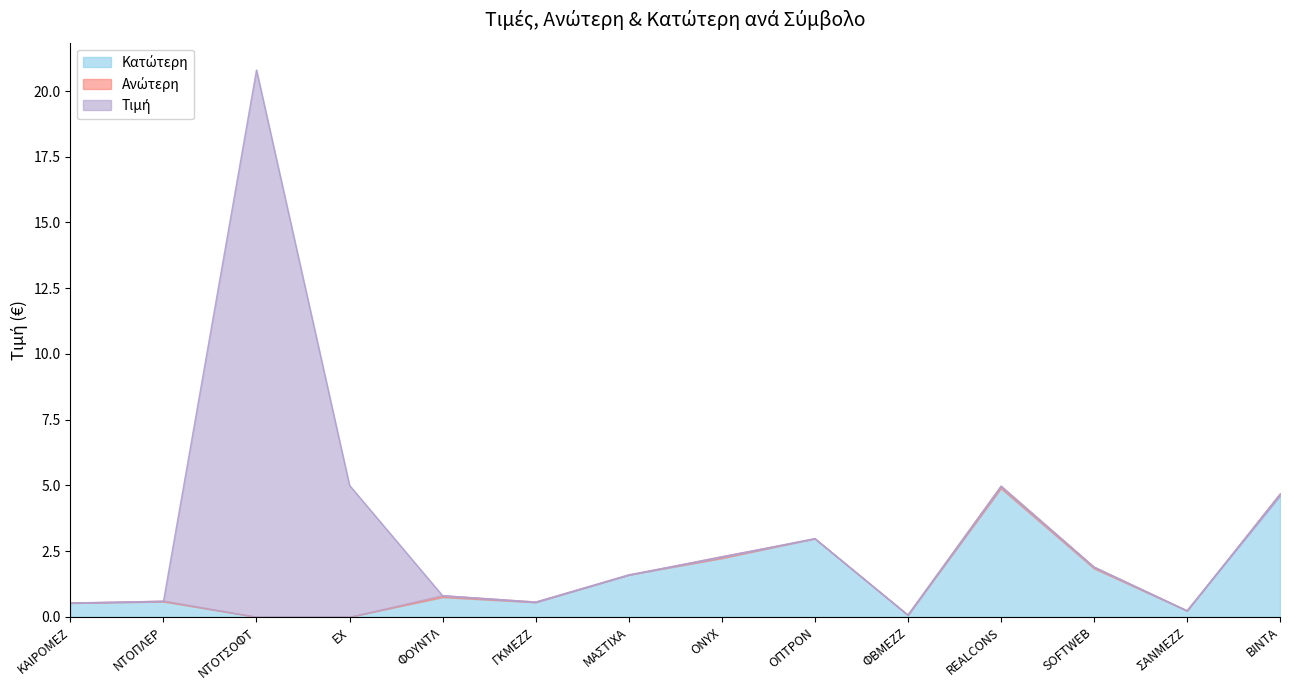

Reading left to right, list all the values displayed in this chart.

Τιμή: 0.5	0.6	20.8	5.0	0.8	0.6	1.6	2.3	3.0	0.1	5.0	1.9	0.2	4.6
Ανώτερη: 0.5	0.6	0.0	0.0	0.8	0.6	1.6	2.3	3.0	0.1	5.0	1.9	0.2	4.7
Κατώτερη: 0.5	0.6	0.0	0.0	0.8	0.6	1.6	2.2	3.0	0.1	4.9	1.8	0.2	4.7